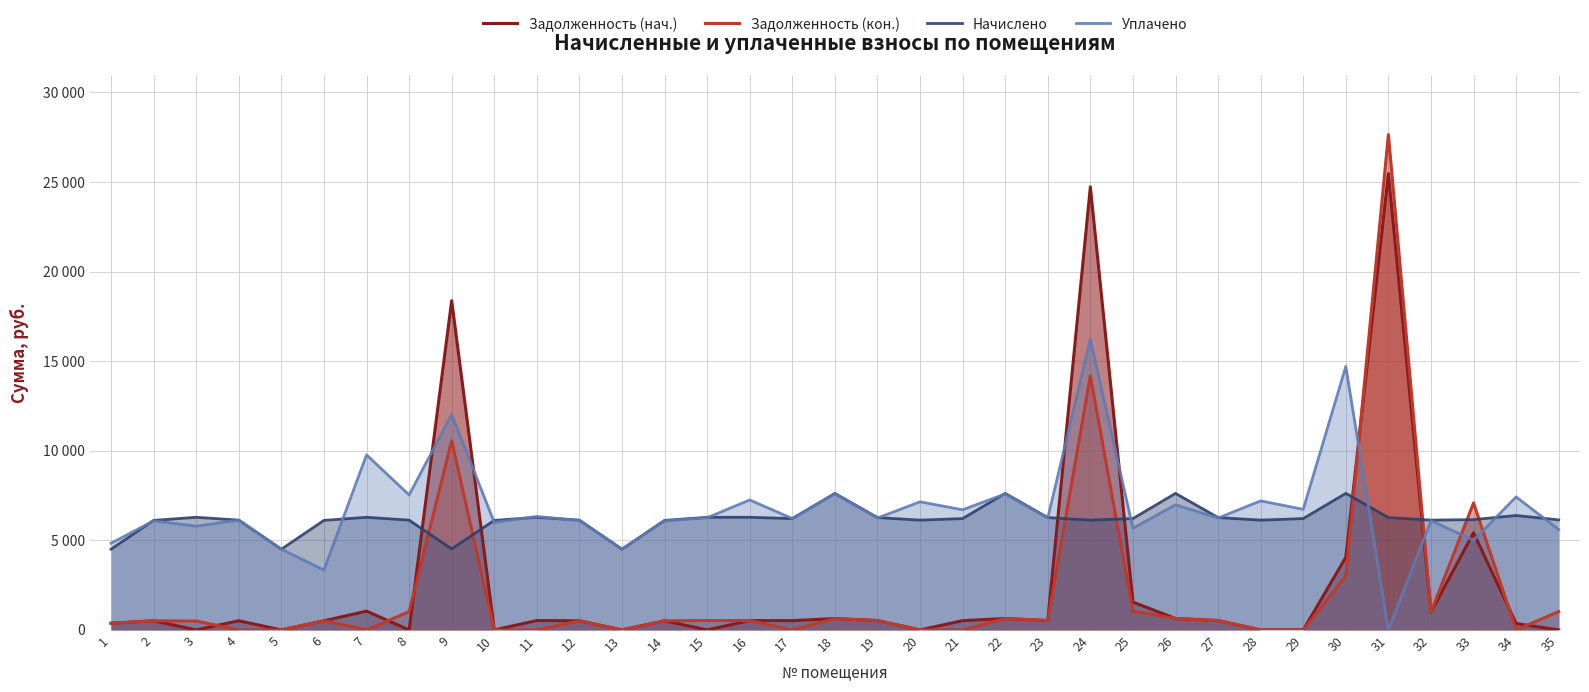

True or false: Уплачено has more than 1 interior local peaks.

True